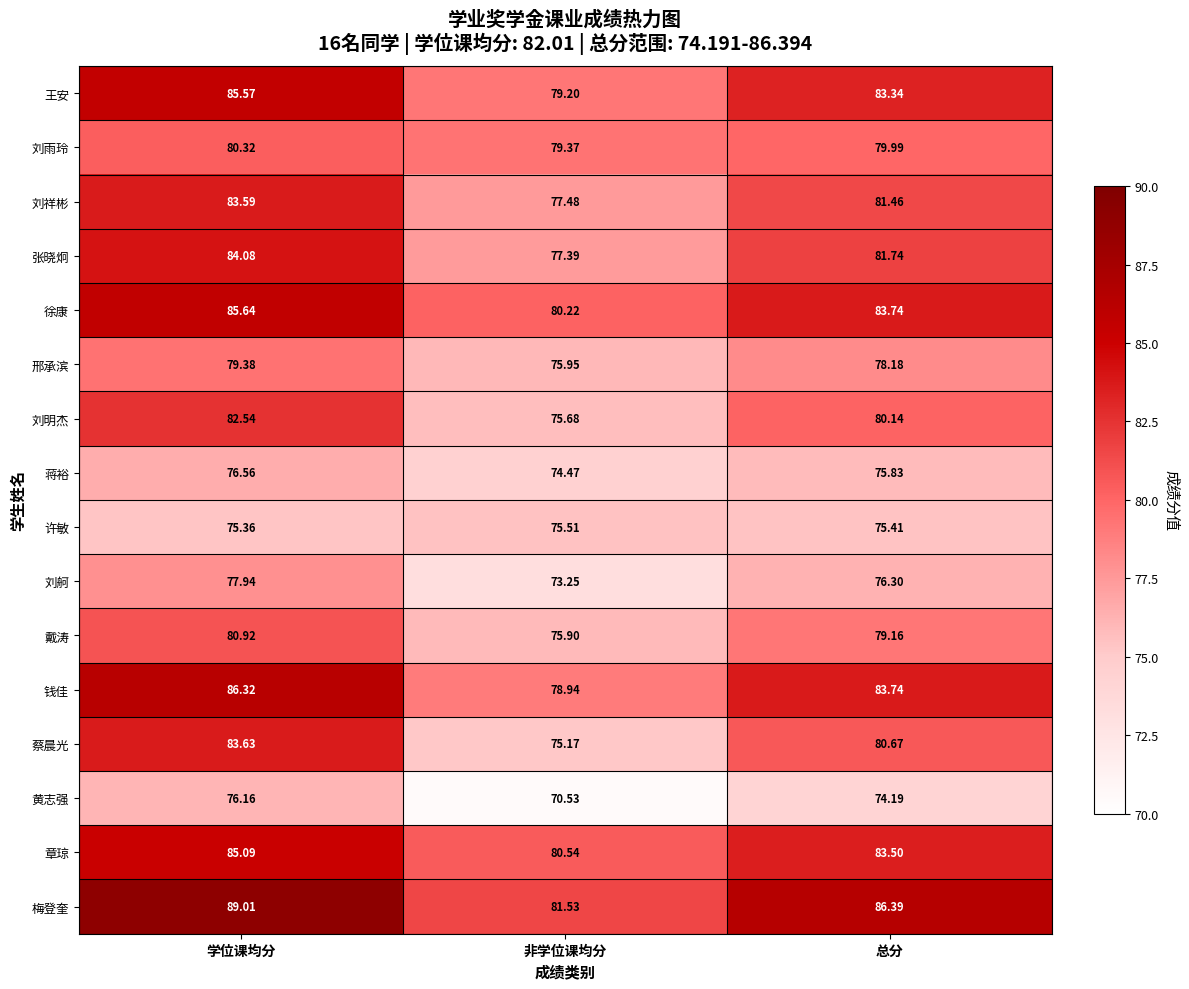

Between 非学位课均分 and 总分, which series saw the biggest shift?

蔡晨光